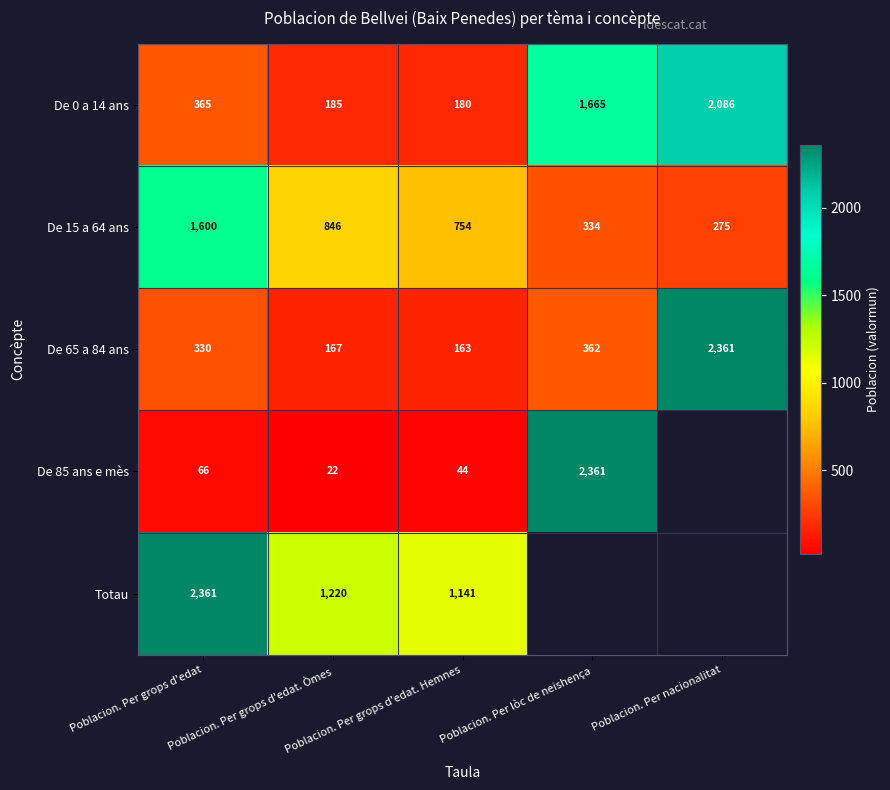

Count the number of data series in this chart.

5